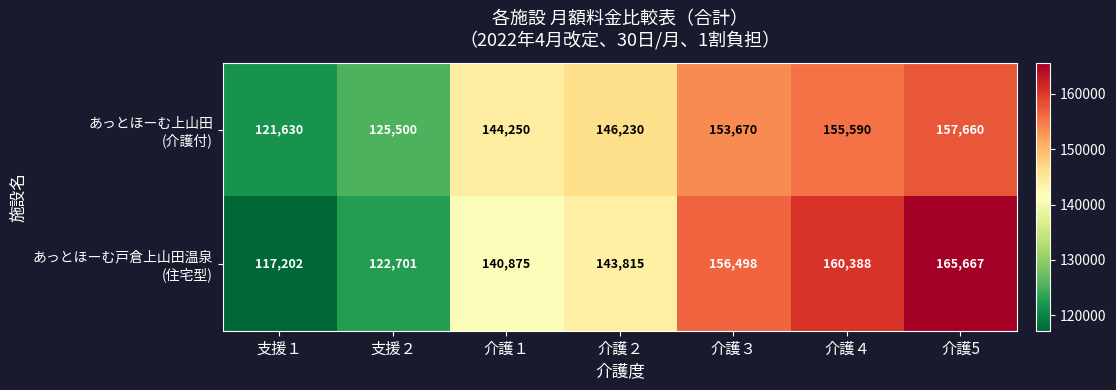

Which category has the highest value across all series?

介護5